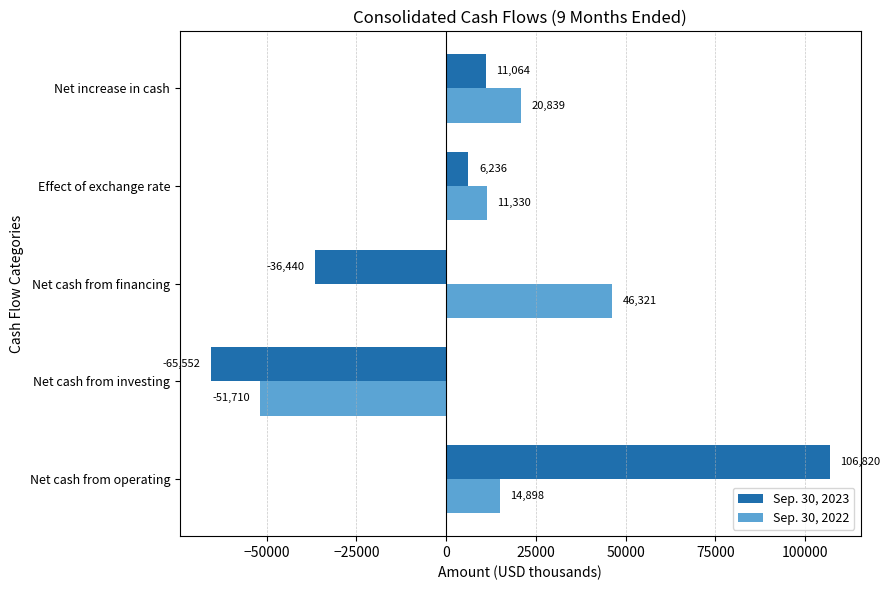

Which series has the largest total across all categories?

Sep. 30, 2022